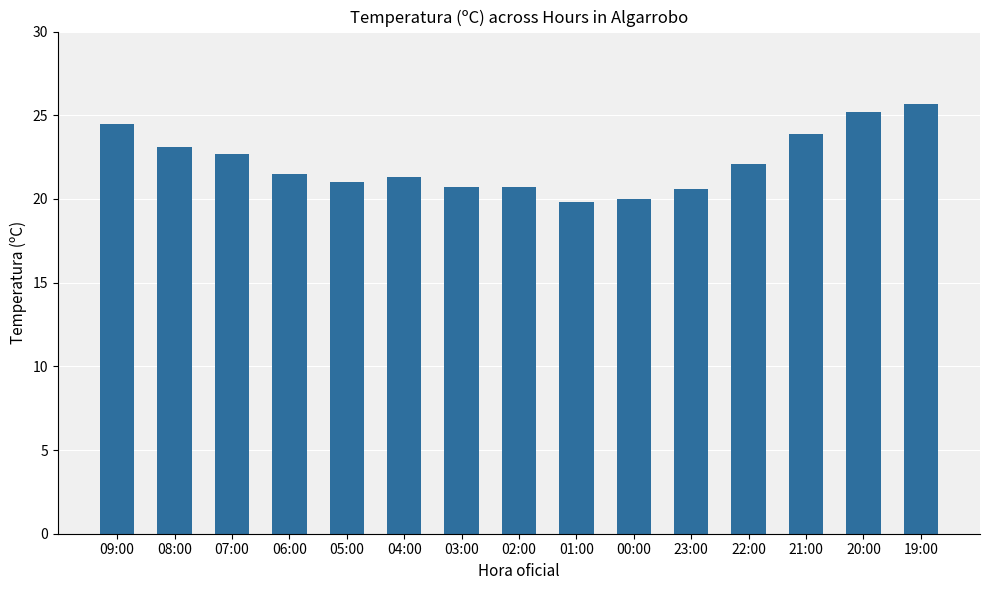

What is the average value?

22.2